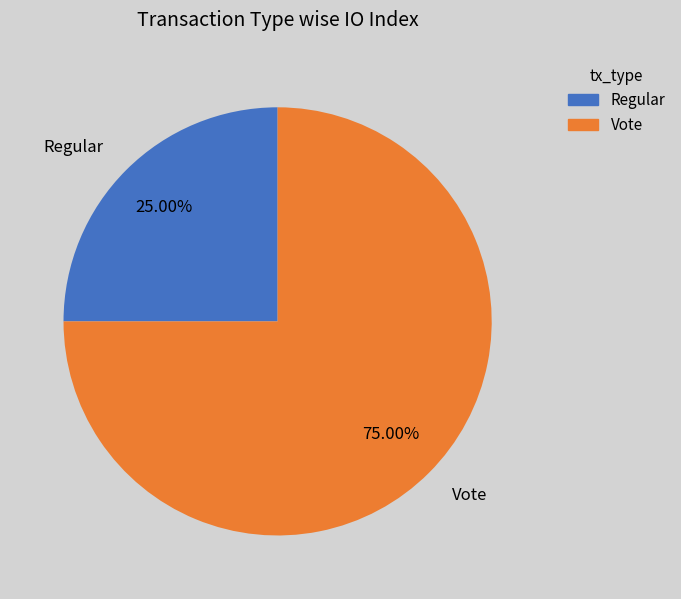

Approximately how many times larger is the value at Regular compared to Vote?

0.3